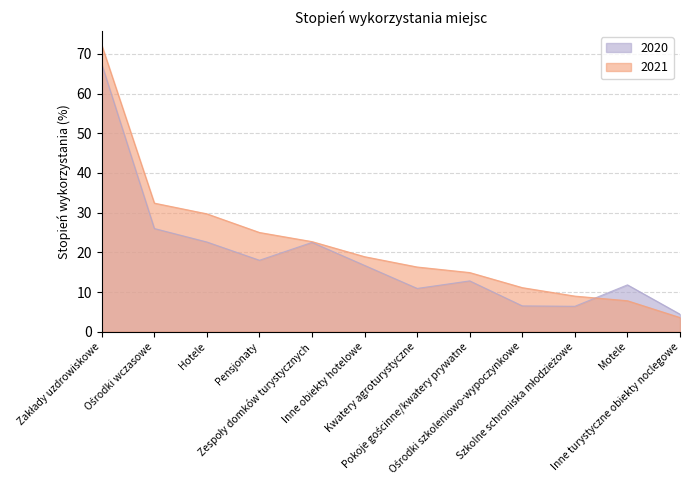

What is the value of the 2020 point at the 11th from the left?

11.8